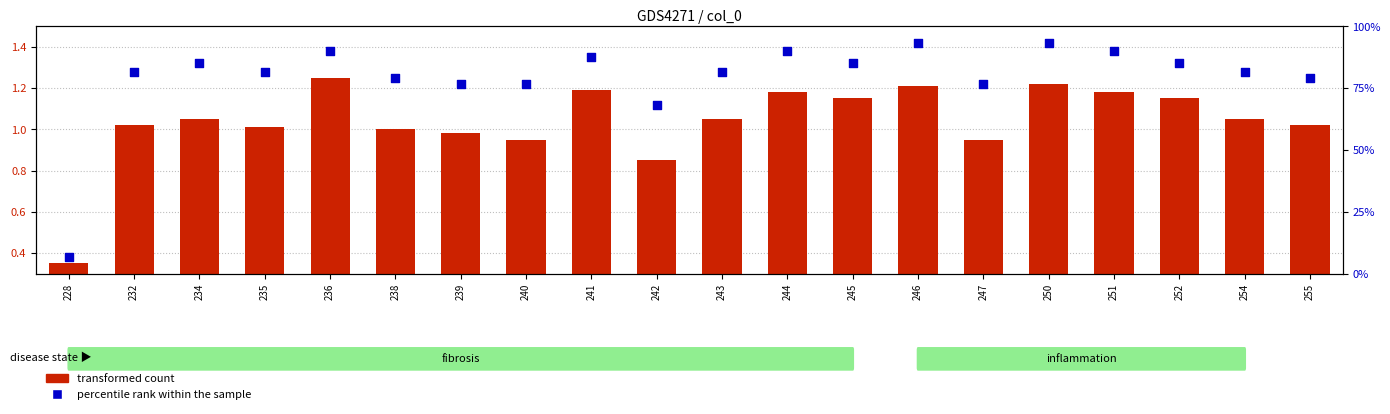

At which category is the sum across all series the highest?

250